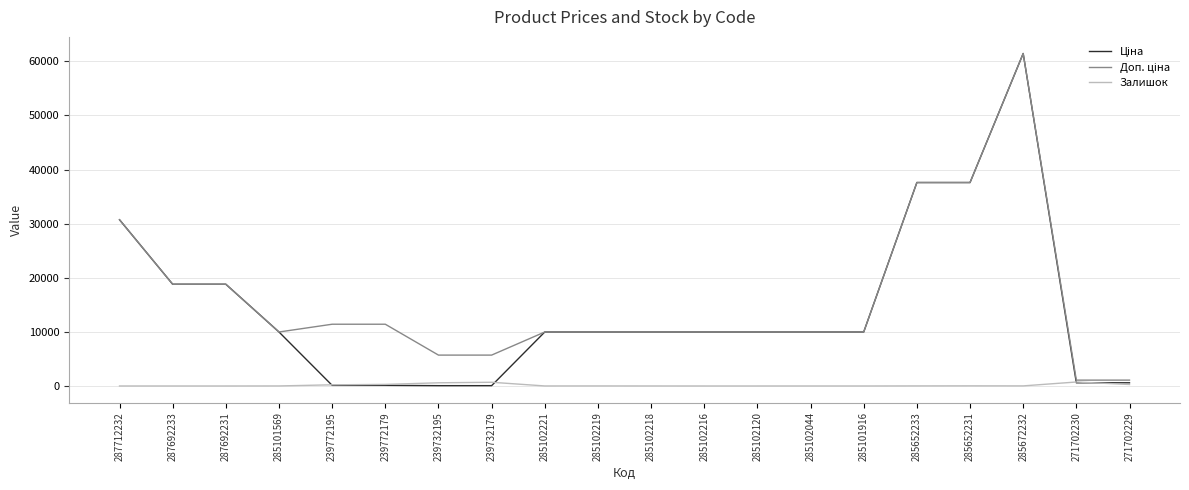

What is the spread (max minus min) of values at 287692233?

18796.8